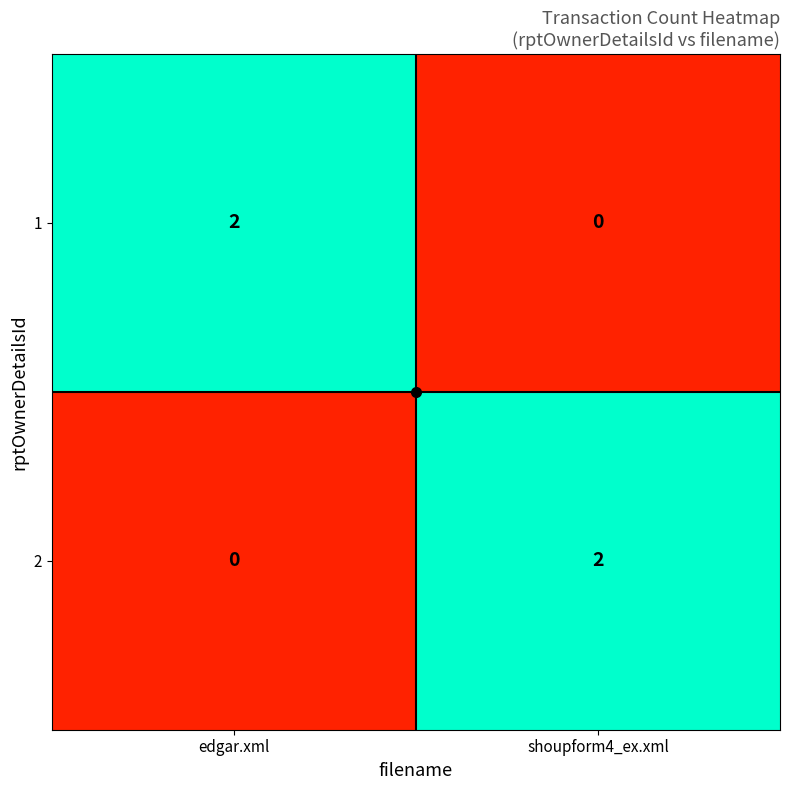

How many distinct data groups are displayed?

2